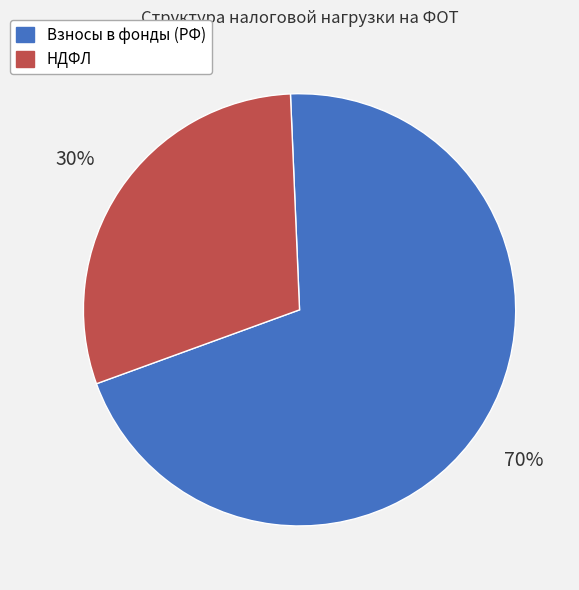

True or false: НДФЛ accounts for 30% of the total.

True